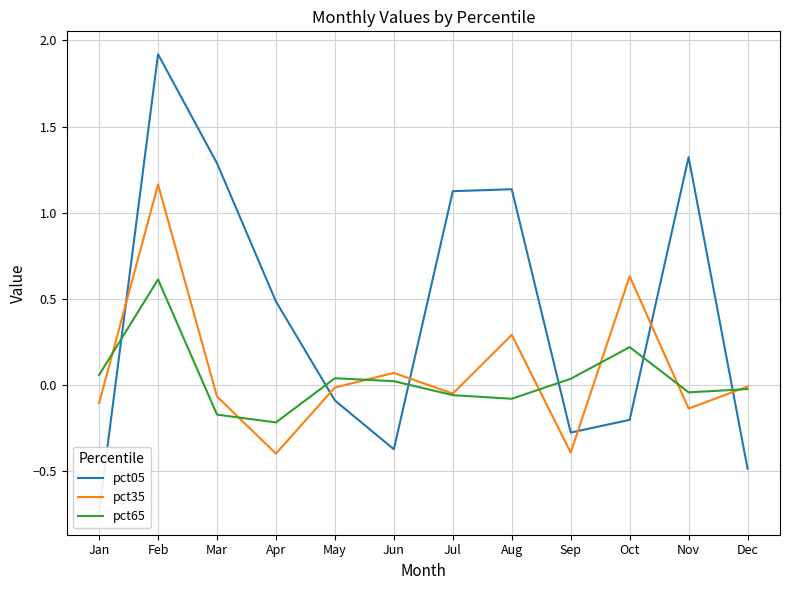

Reading left to right, transcribe all the data shown in this chart.

pct05: Jan=-0.7	Feb=1.9	Mar=1.3	Apr=0.5	May=-0.1	Jun=-0.4	Jul=1.1	Aug=1.1	Sep=-0.3	Oct=-0.2	Nov=1.3	Dec=-0.5
pct35: Jan=-0.1	Feb=1.2	Mar=-0.1	Apr=-0.4	May=-0.0	Jun=0.1	Jul=-0.0	Aug=0.3	Sep=-0.4	Oct=0.6	Nov=-0.1	Dec=-0.0
pct65: Jan=0.1	Feb=0.6	Mar=-0.2	Apr=-0.2	May=0.0	Jun=0.0	Jul=-0.1	Aug=-0.1	Sep=0.0	Oct=0.2	Nov=-0.0	Dec=-0.0